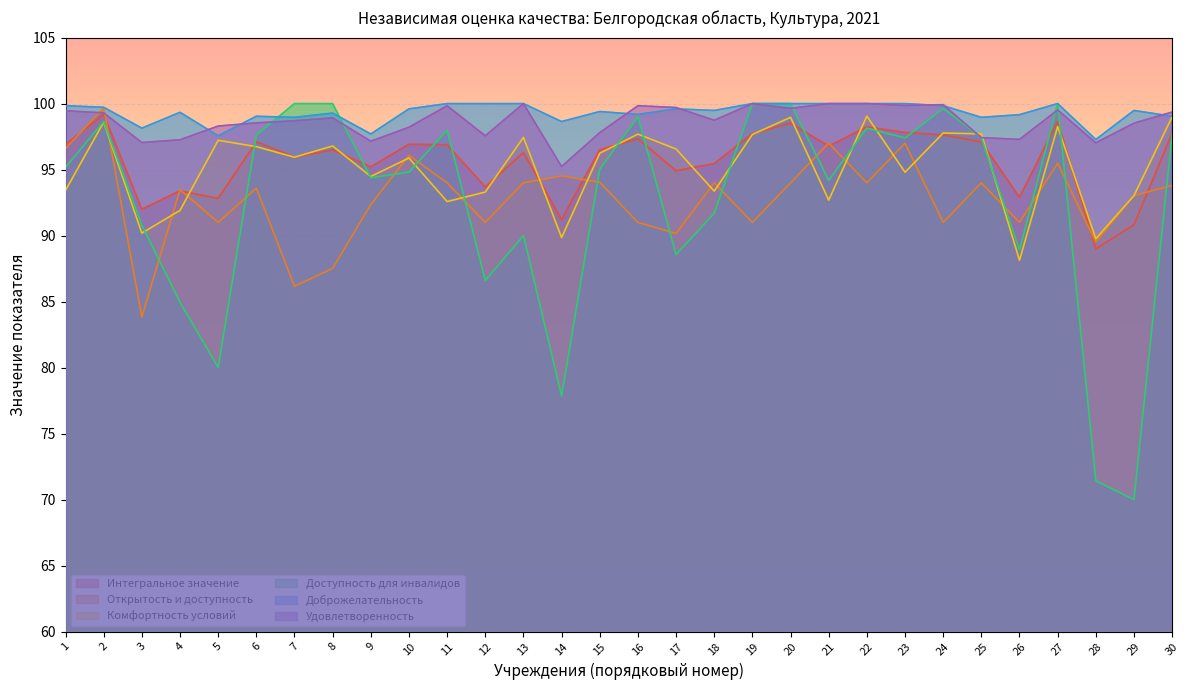

What is the value of the Открытость и доступность point at the 5th from the left?

91.0